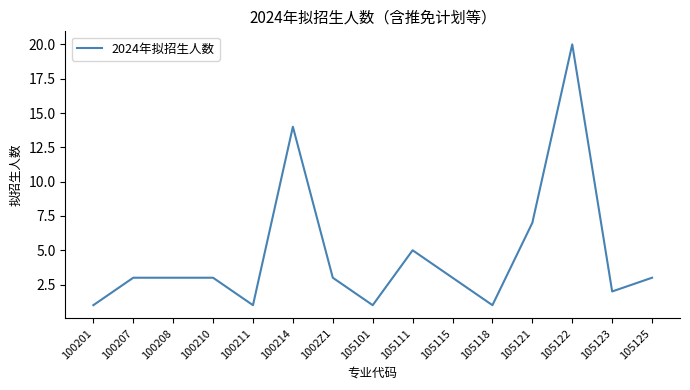

Which has a higher value, 100201 or 105122?

105122